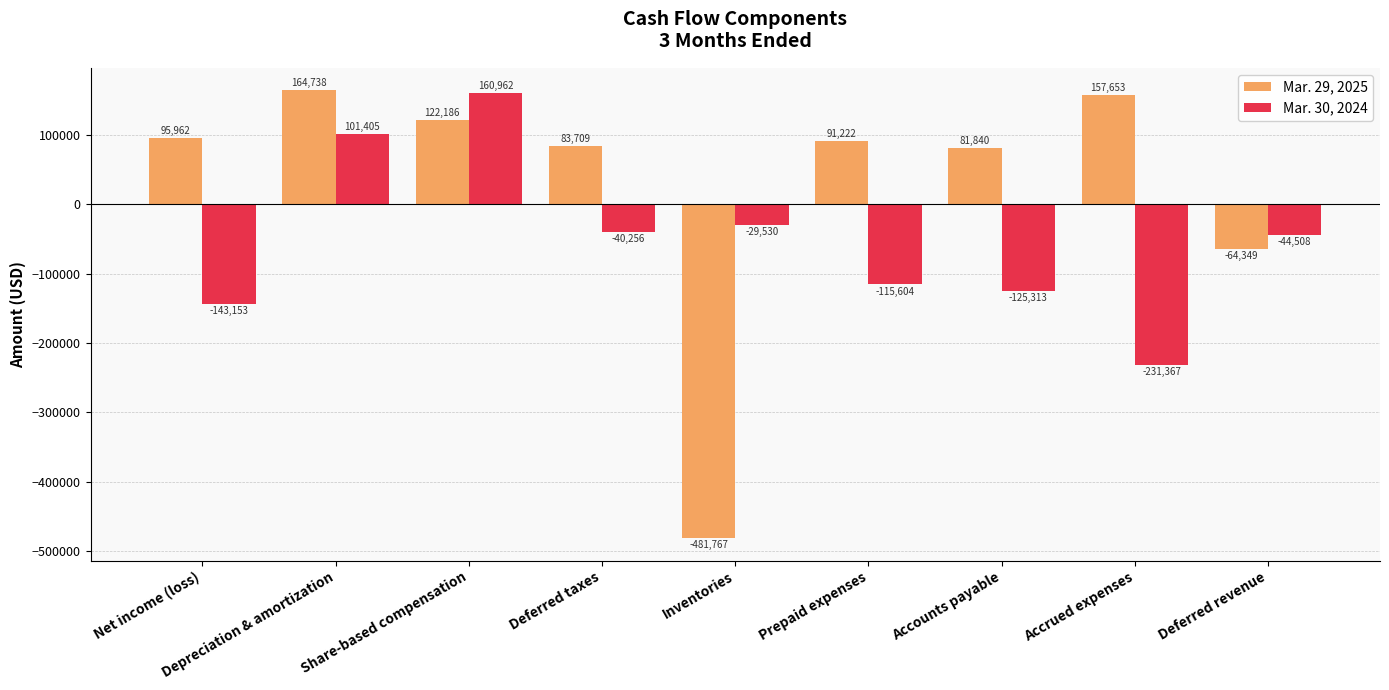

Is it true that Mar. 30, 2024 equals -115604 at Prepaid expenses?

True